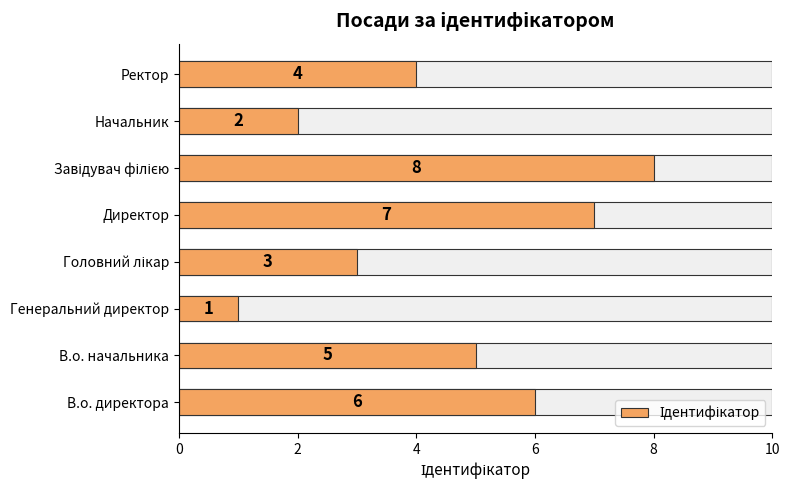

What is the difference between the maximum and second lowest values?

6